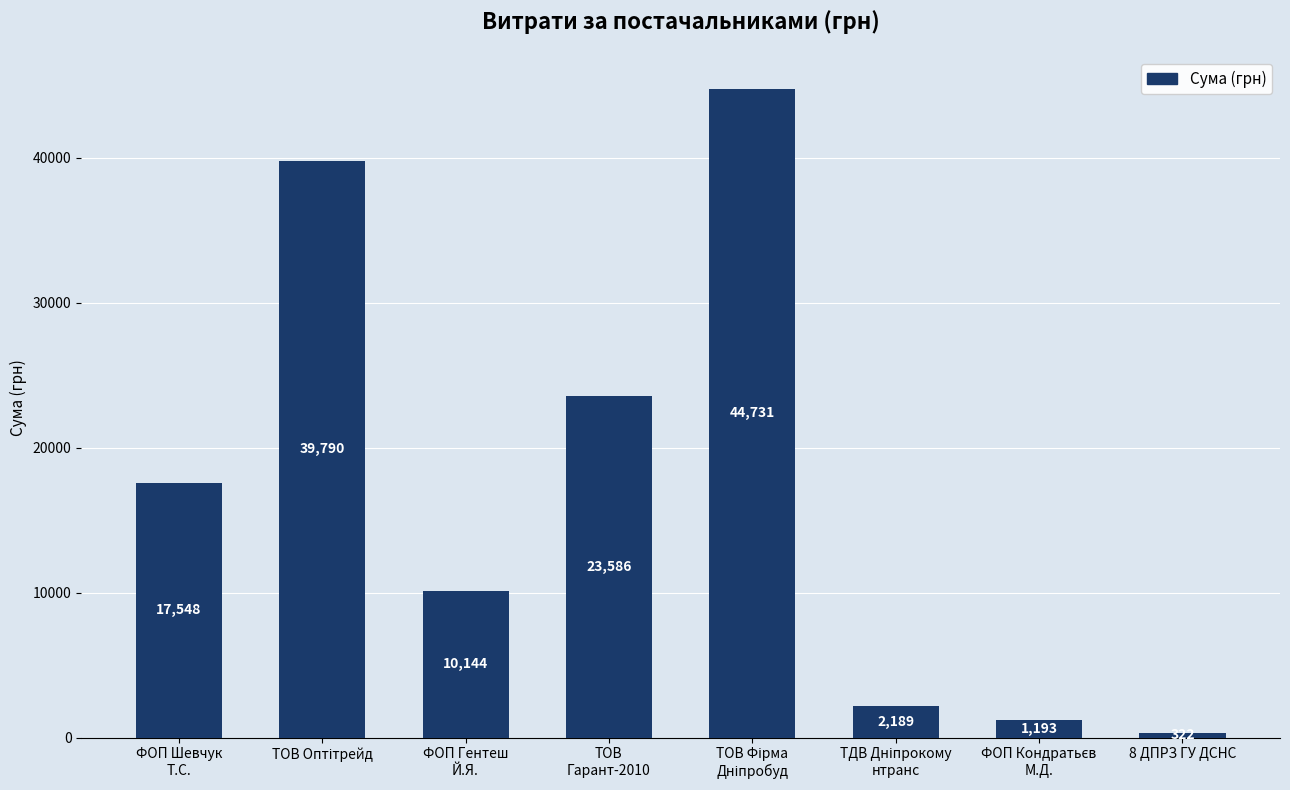

What is the sum of all values?

139501.9